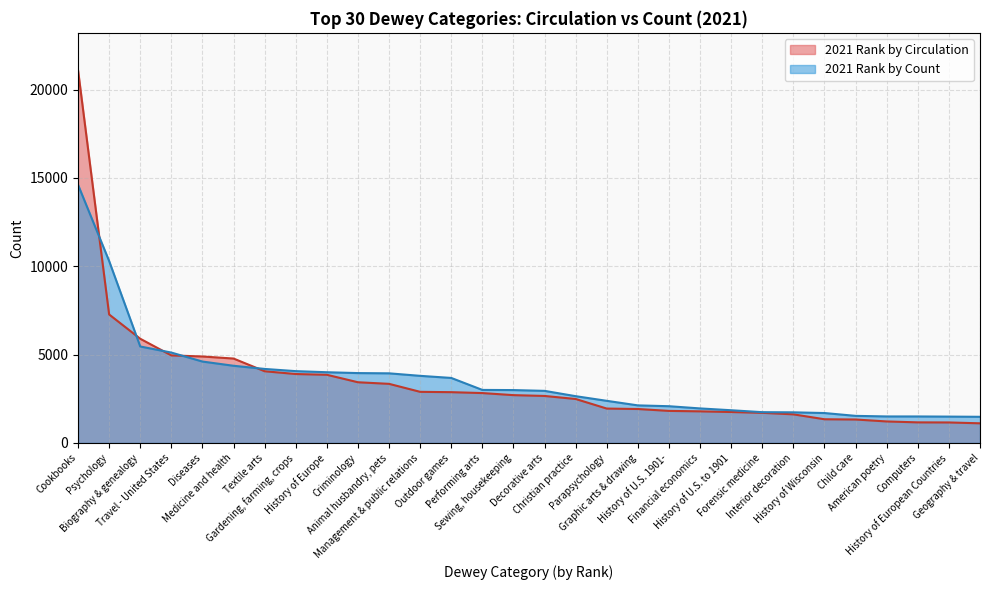

At how many categories does at least one series exceed 11401?

1